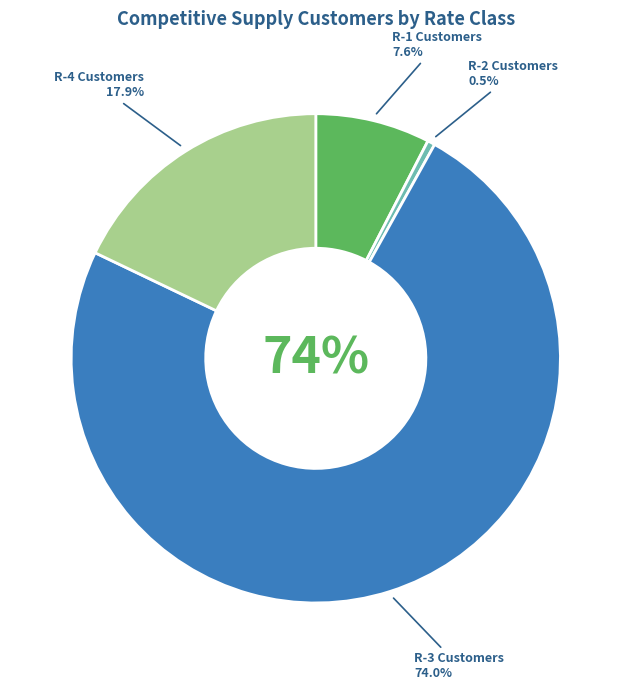

How many slices are in this pie chart?

4